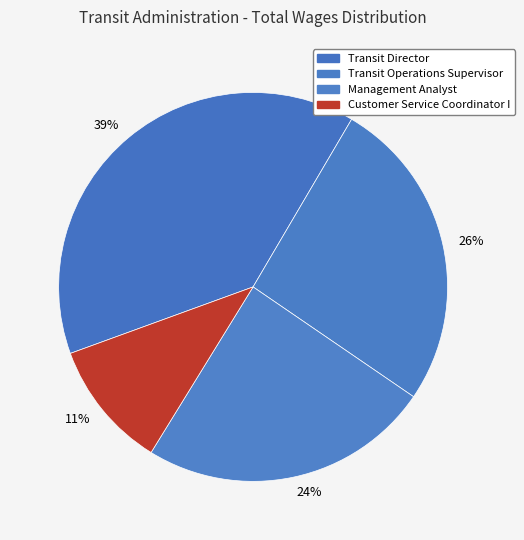

To the nearest percent, what is the difference between the largest and smallest slice percentages?

28%